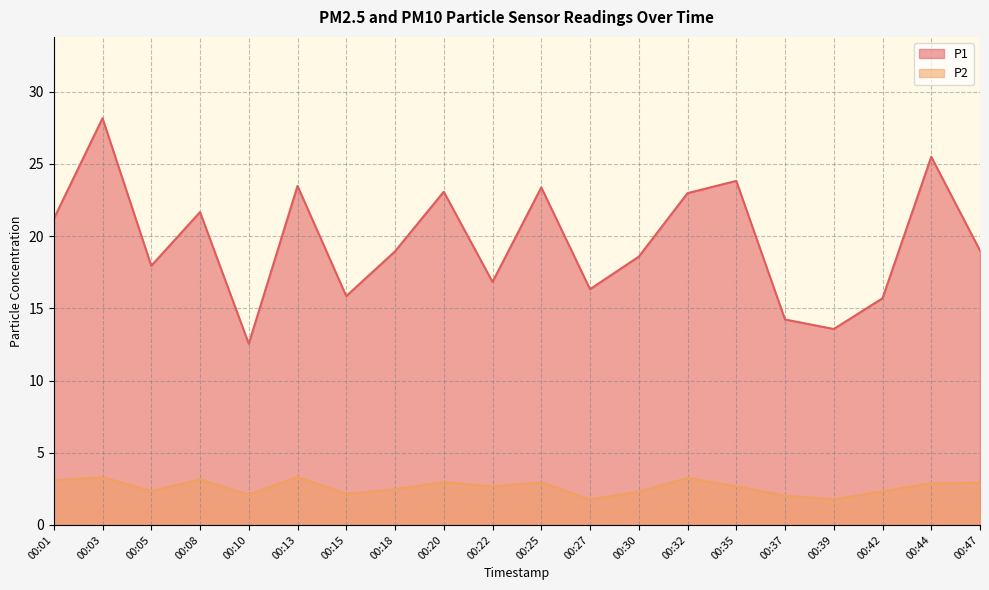

True or false: P2 and P1 intersect in this chart.

False